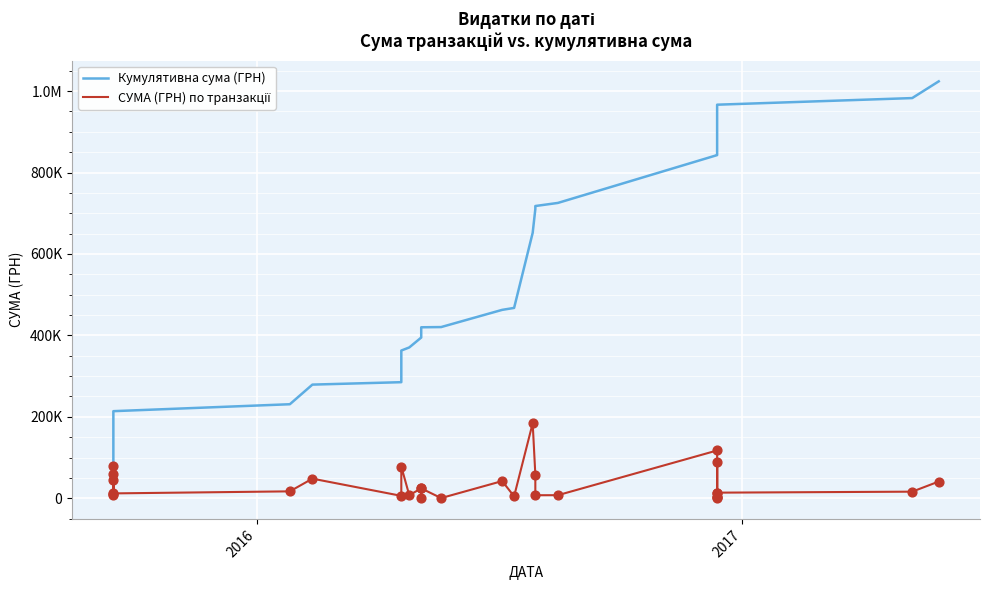

Which series reaches the minimum Y coordinate?

СУМА (ГРН) по транзакції